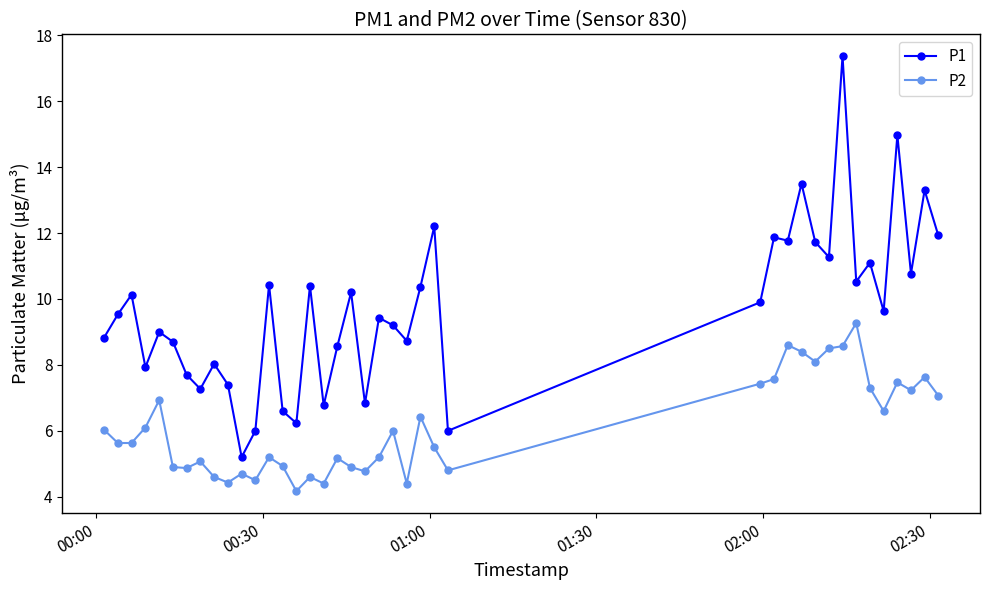

Which series has the largest range (max minus min)?

P1